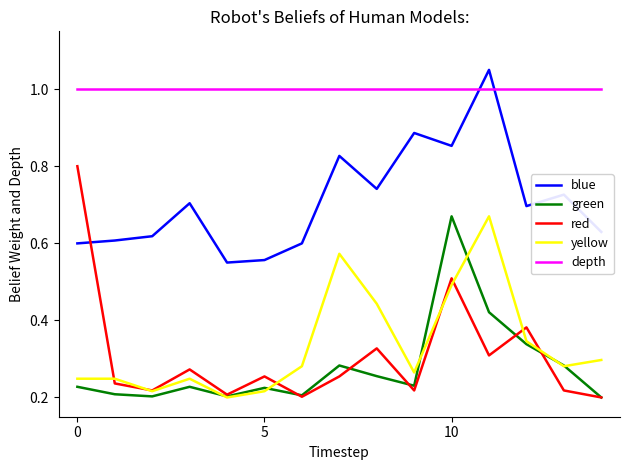

True or false: depth and red cross at least once.

False